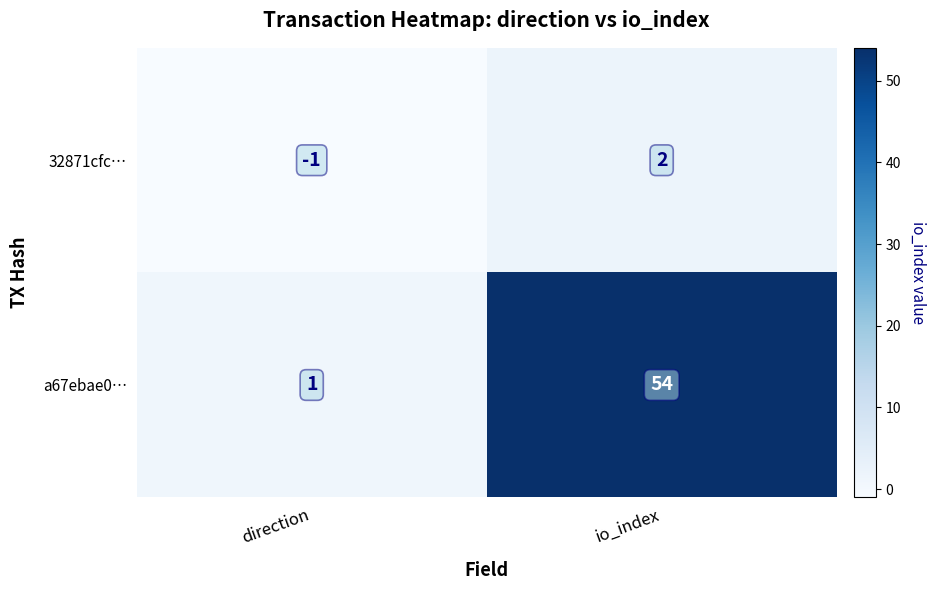

At io_index, list the series in order from smallest to largest.

32871cfc…, a67ebae0…